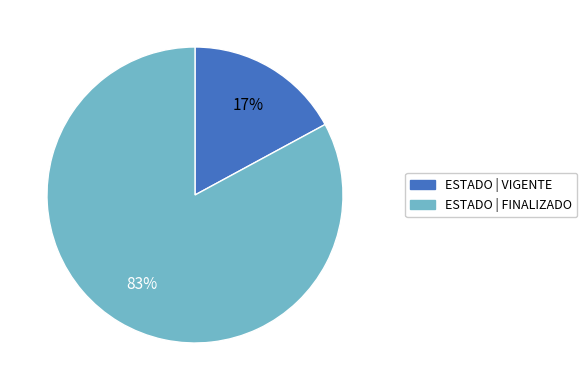

To the nearest percent, what is the average slice percentage?

50%